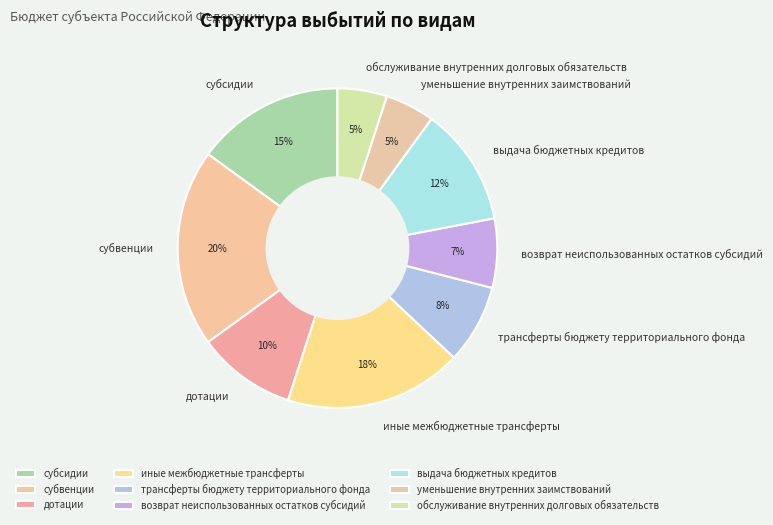

To the nearest percent, what is the difference between the largest and smallest slice percentages?

15%